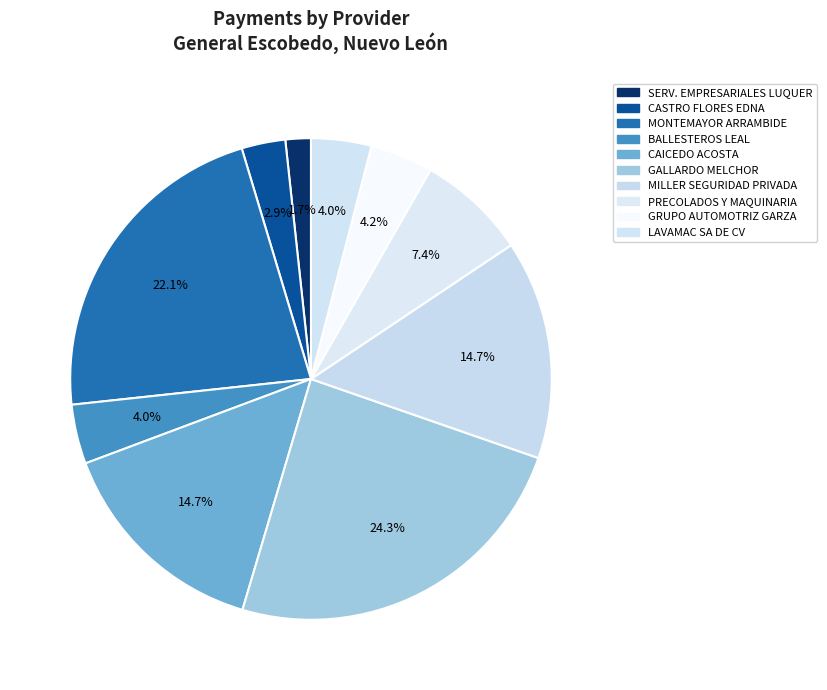

What is the largest slice in the pie chart?

GALLARDO MELCHOR CESAR